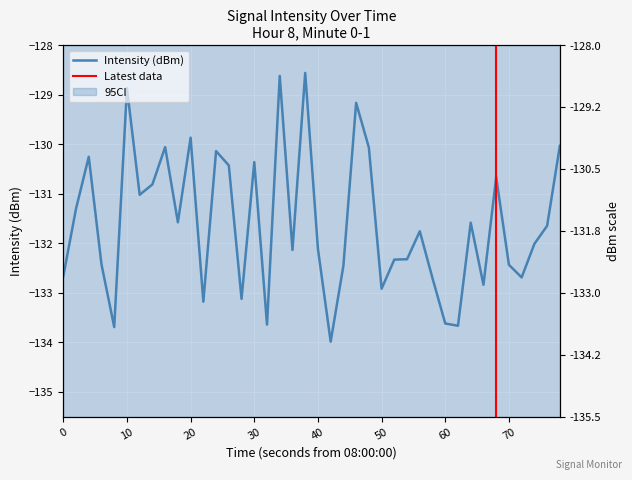

Count the number of values greater than -131.

14